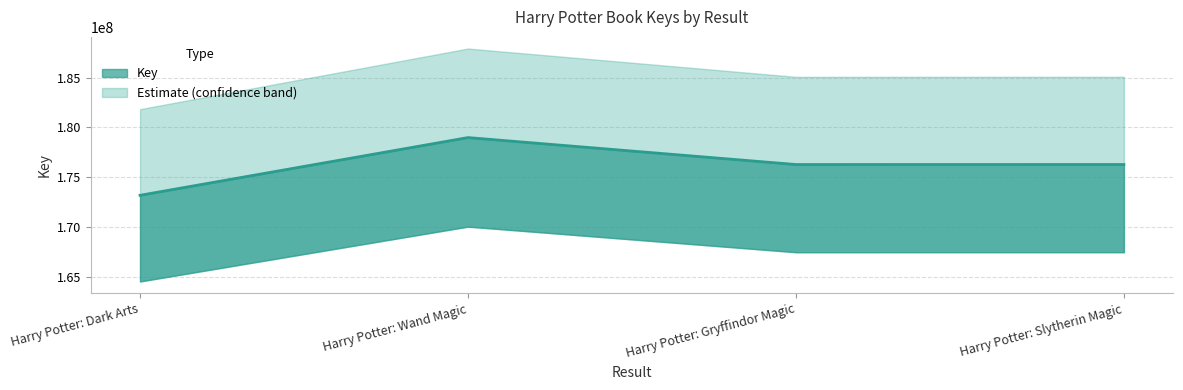

Does the chart display data point markers on the line(s)?

No